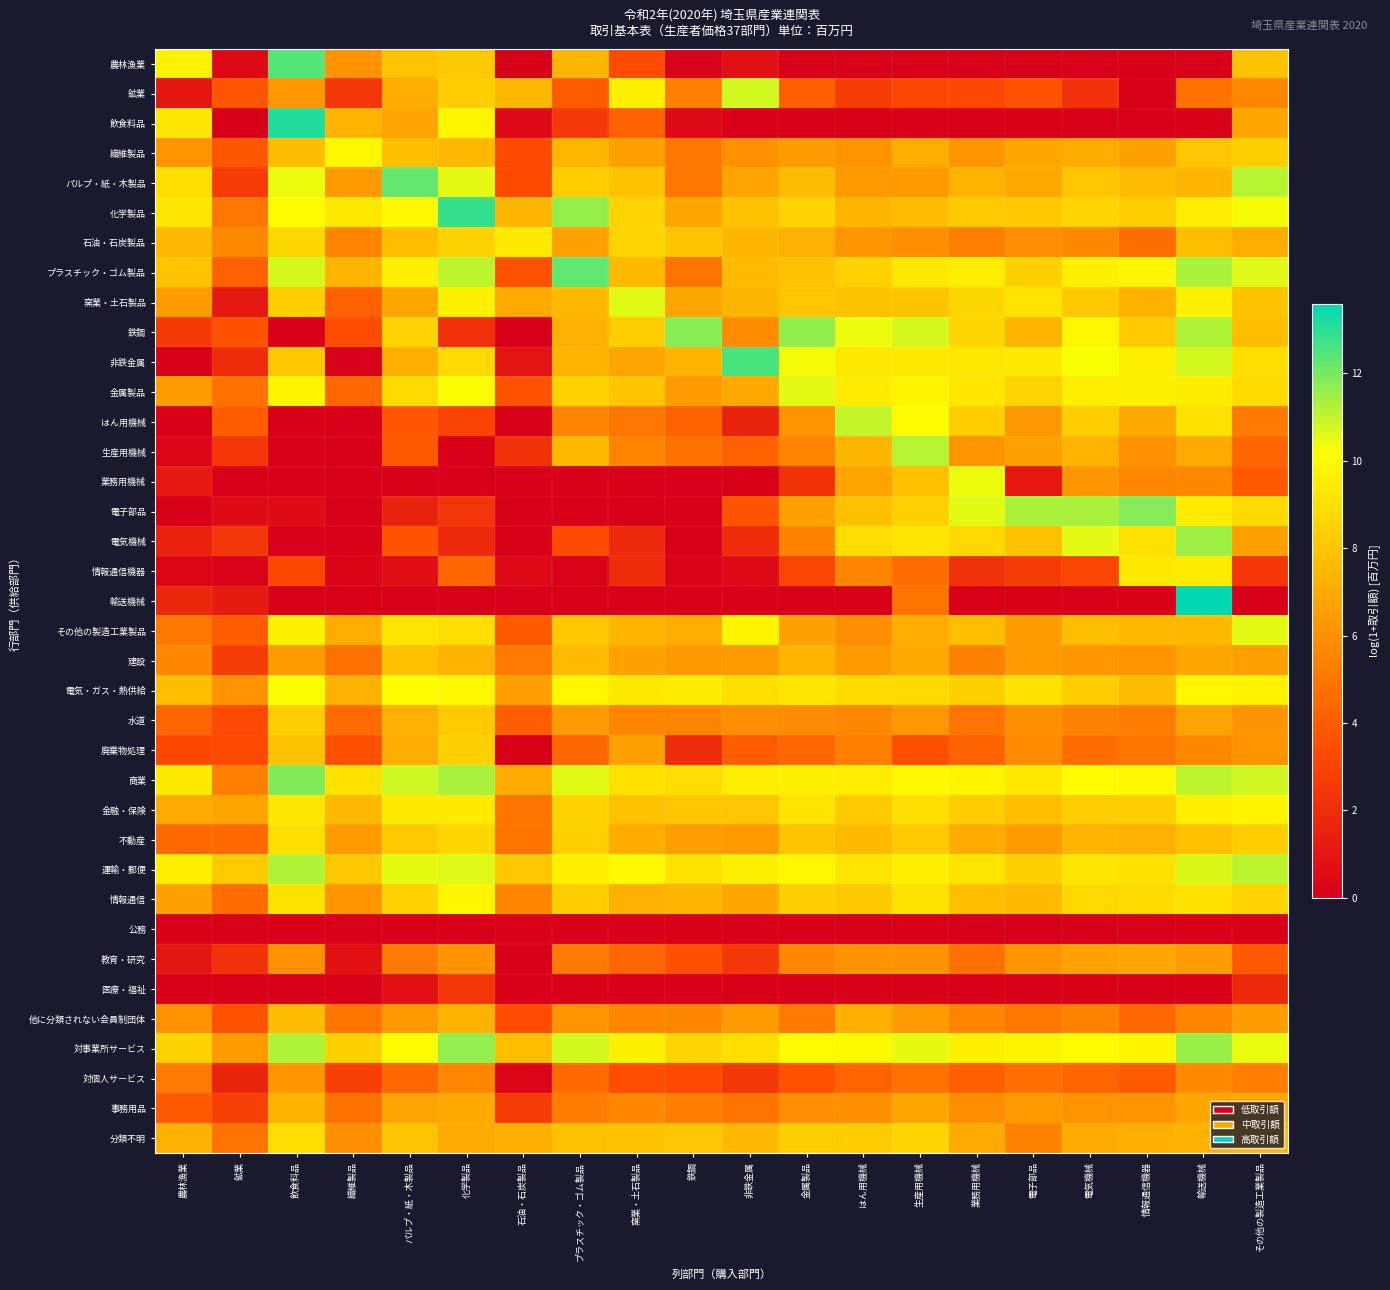

Count the number of categories in the chart.

20